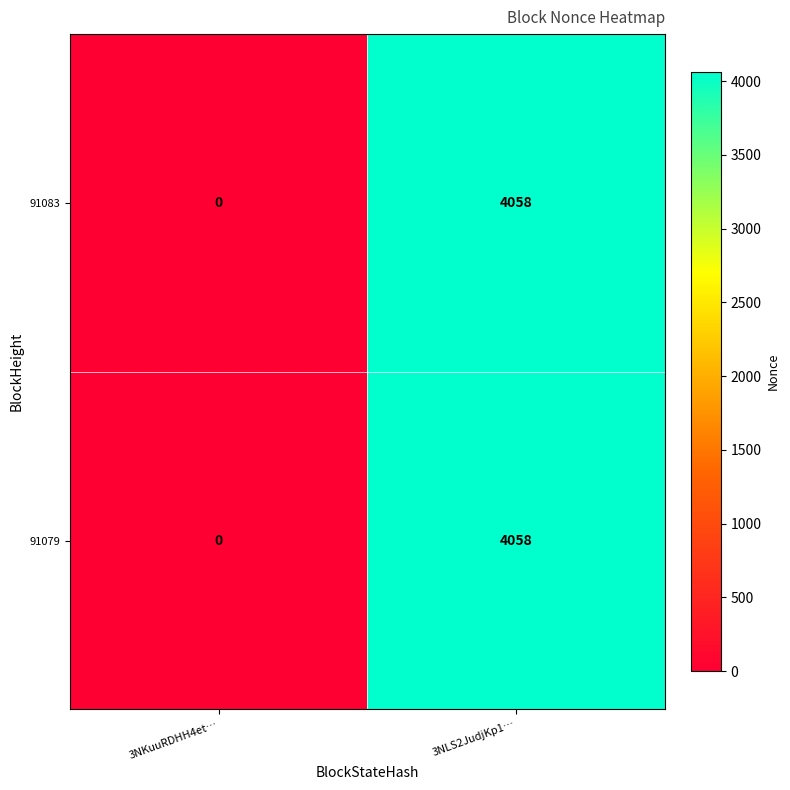

The value of 91079 at 3NKuuRDHH4et… is 0. True or false?

True